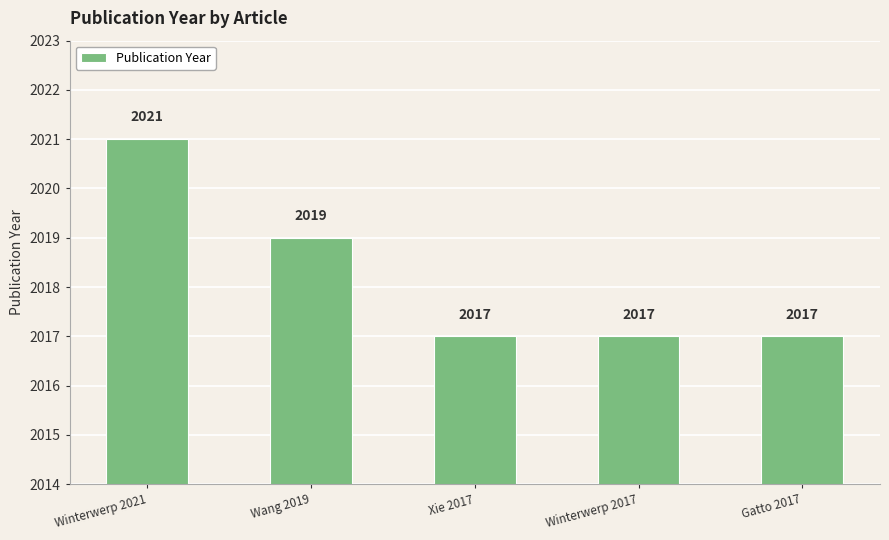

What is the difference between the maximum and second lowest values?

4